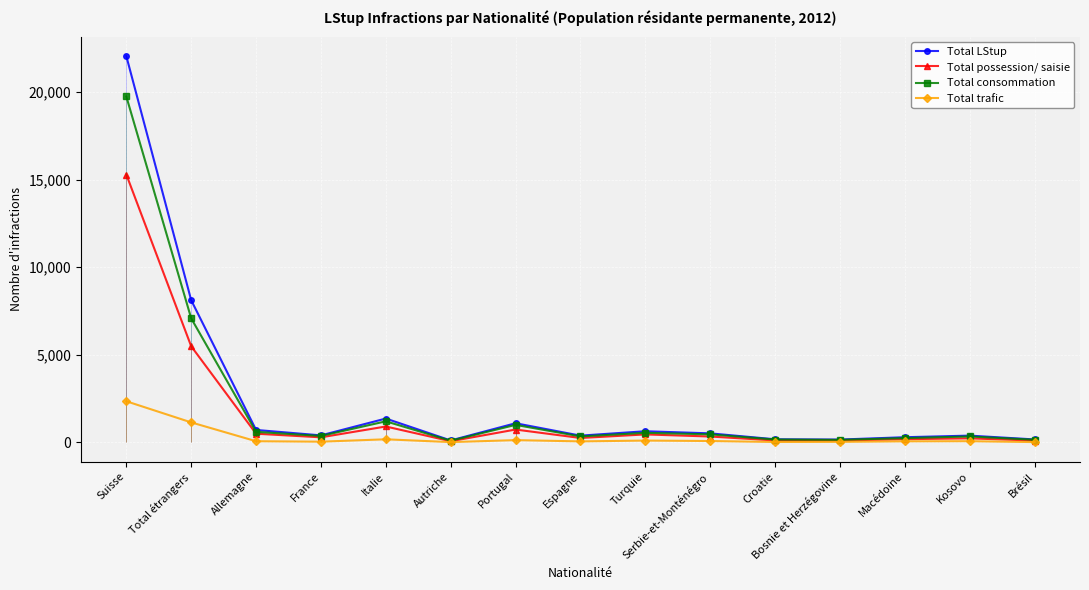

What is the minimum value for Total consommation?

91